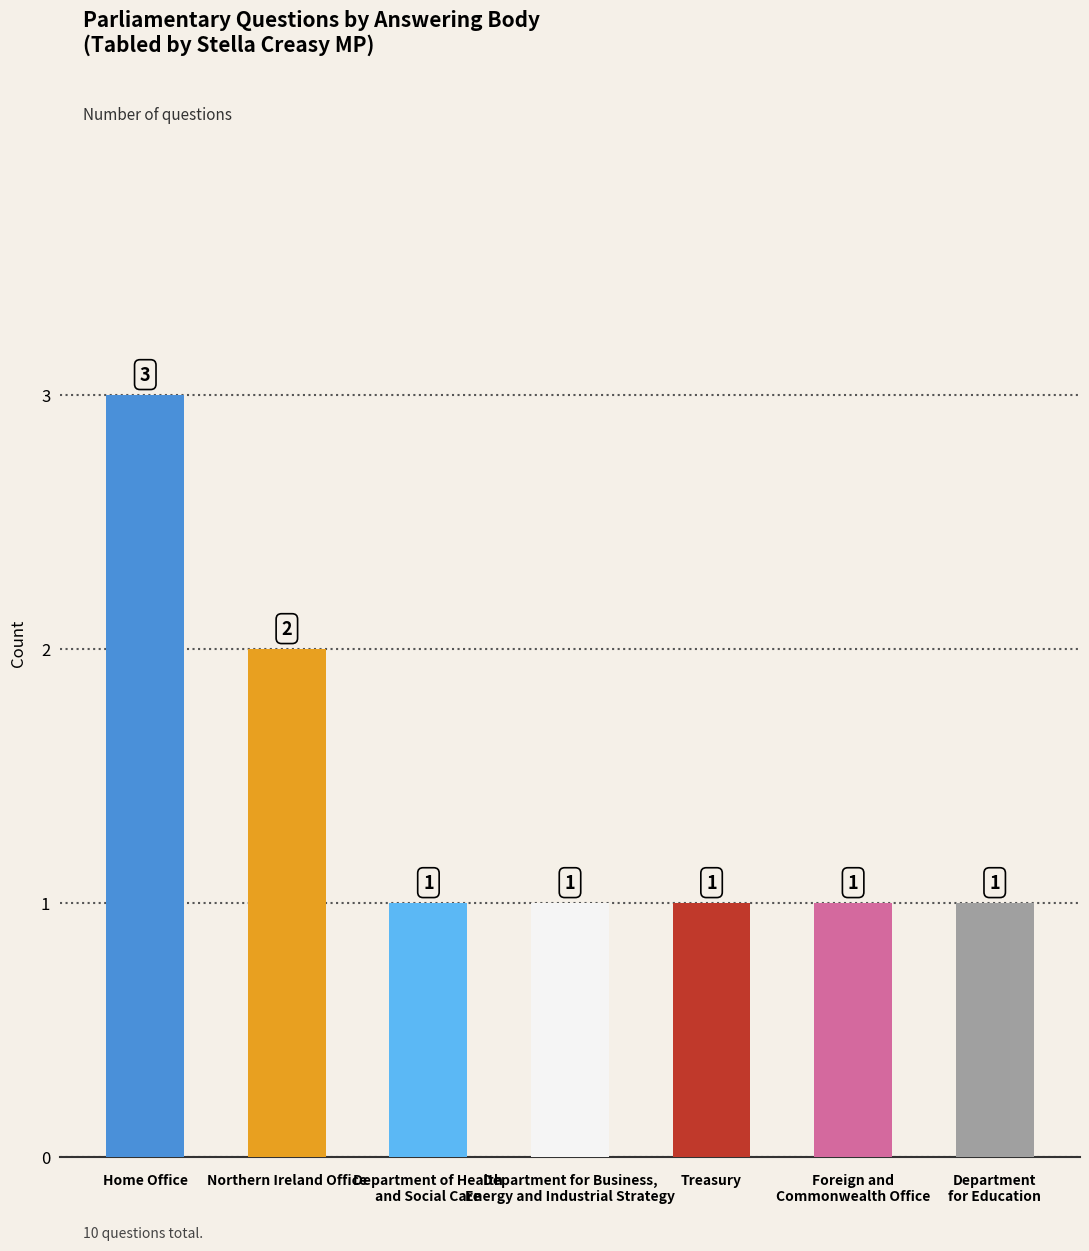

Reading left to right, what are all the values shown in this chart?

3	2	1	1	1	1	1